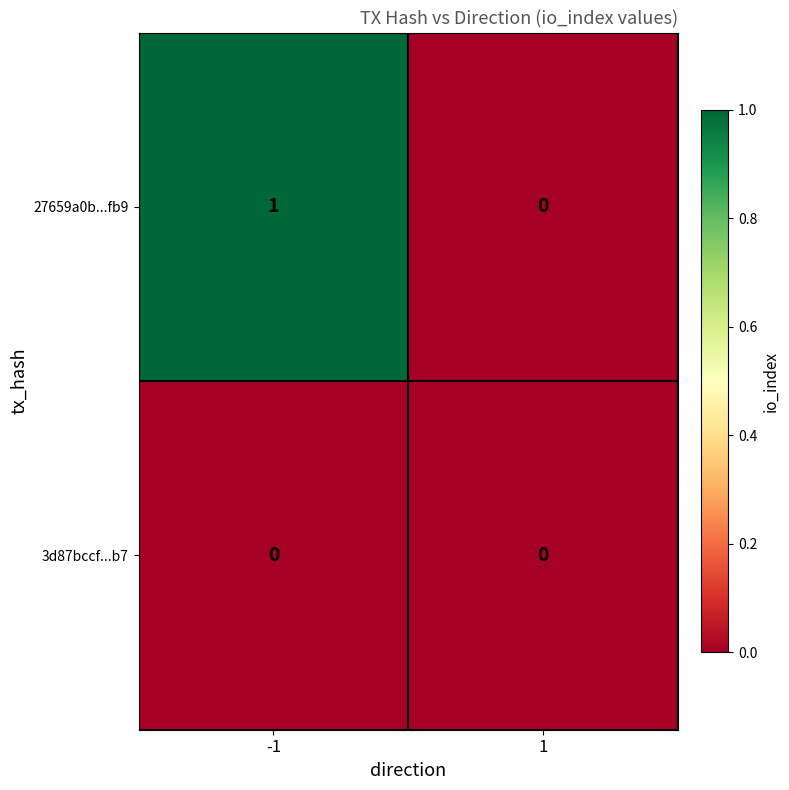

Reading left to right, transcribe all the data shown in this chart.

27659a0b...fb9: 1	0
3d87bccf...b7: 0	0